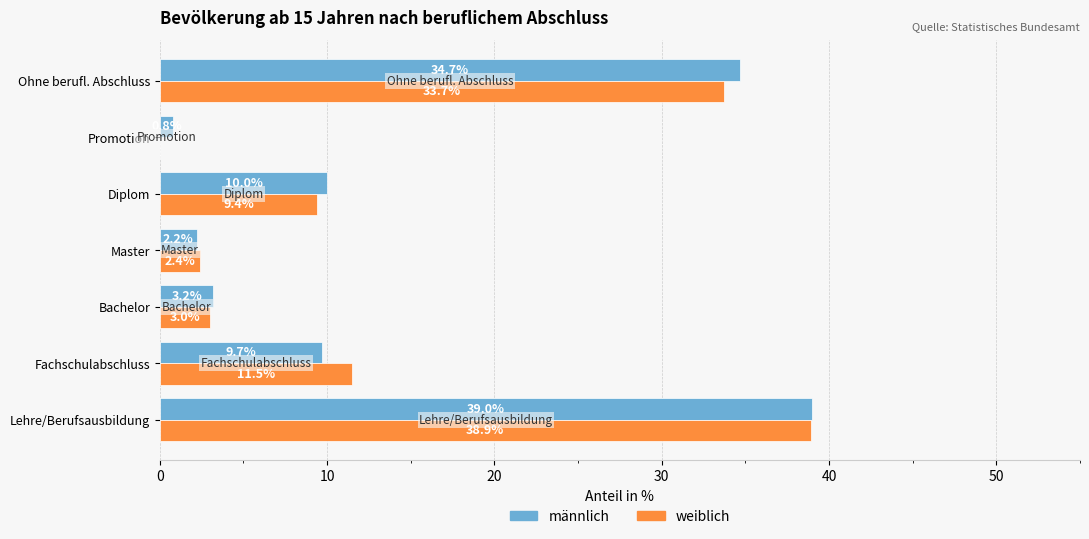

What is the total value across all series at Lehre/Berufsausbildung?

77.9